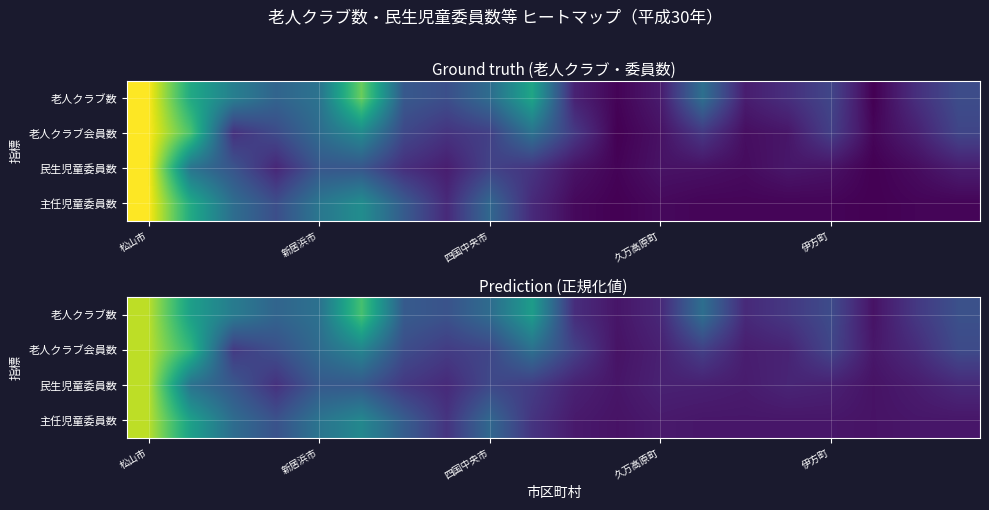

At which category is the sum across all series the highest?

松山市